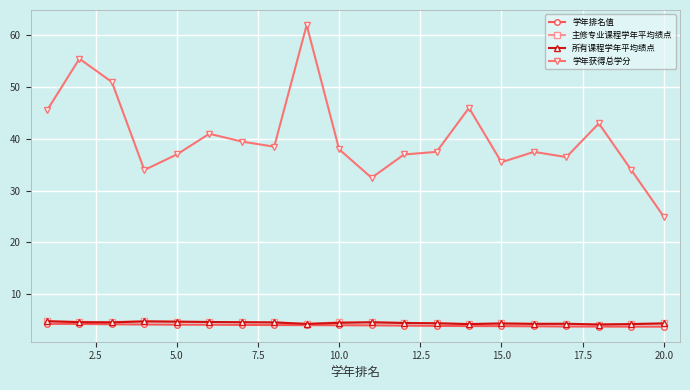

What is the value of the 所有课程学年平均绩点 point at the 16th from the left?

4.3